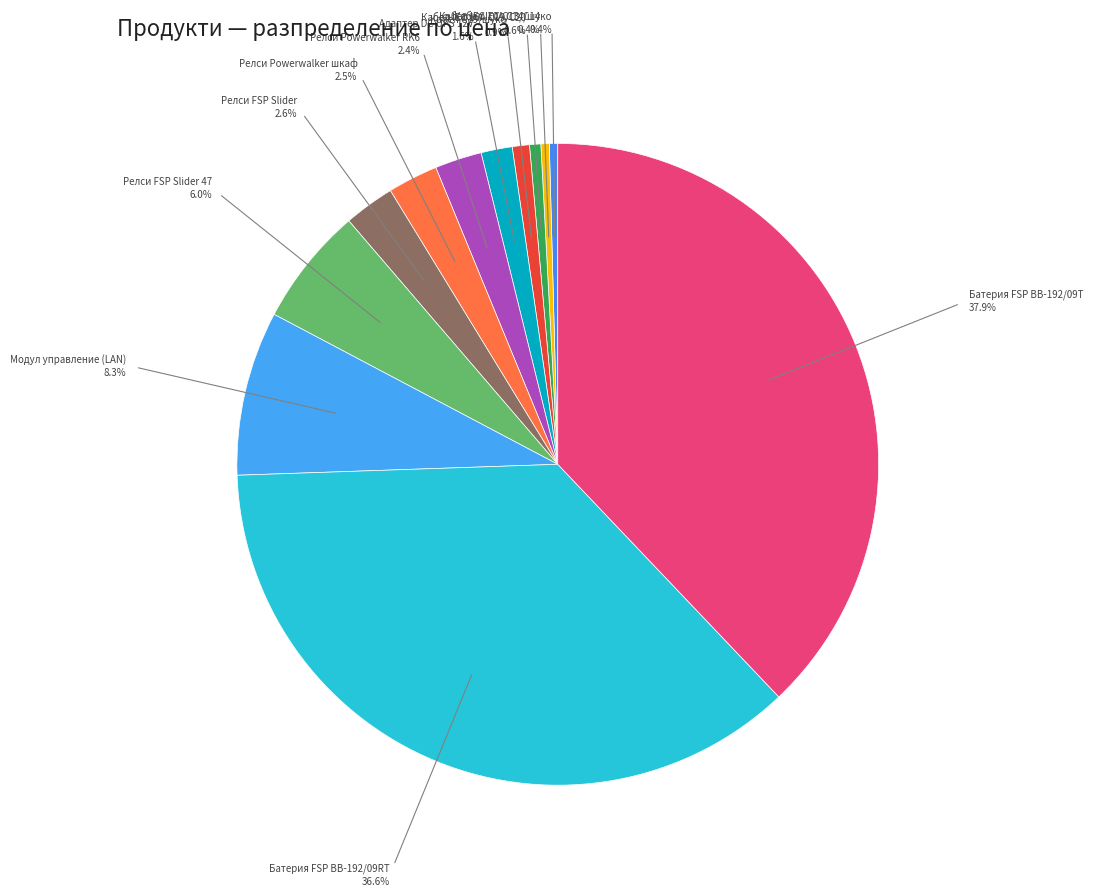

How many segments does this pie chart have?

12